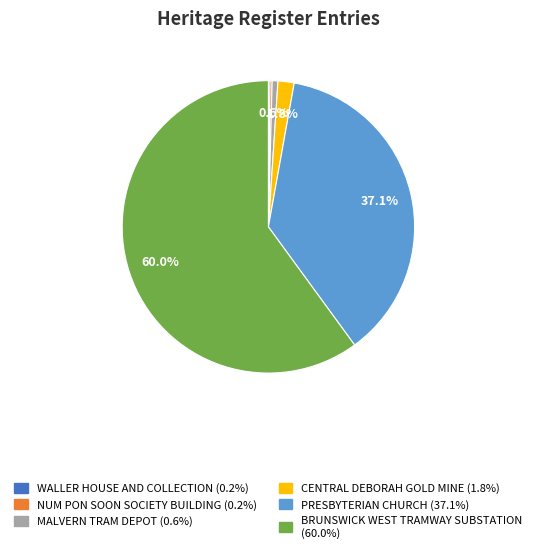

Does BRUNSWICK WEST TRAMWAY SUBSTATION account for over 50% of the chart?

Yes